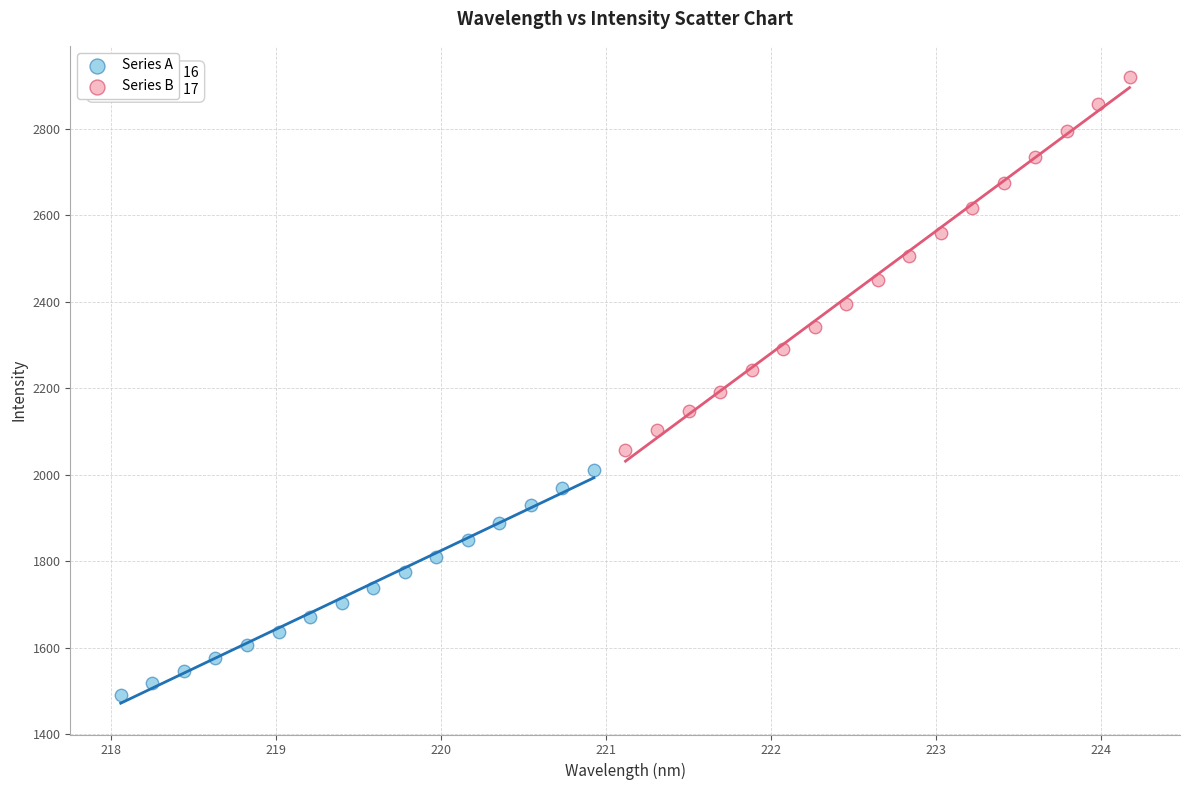

Which series reaches the maximum Y coordinate?

Series B